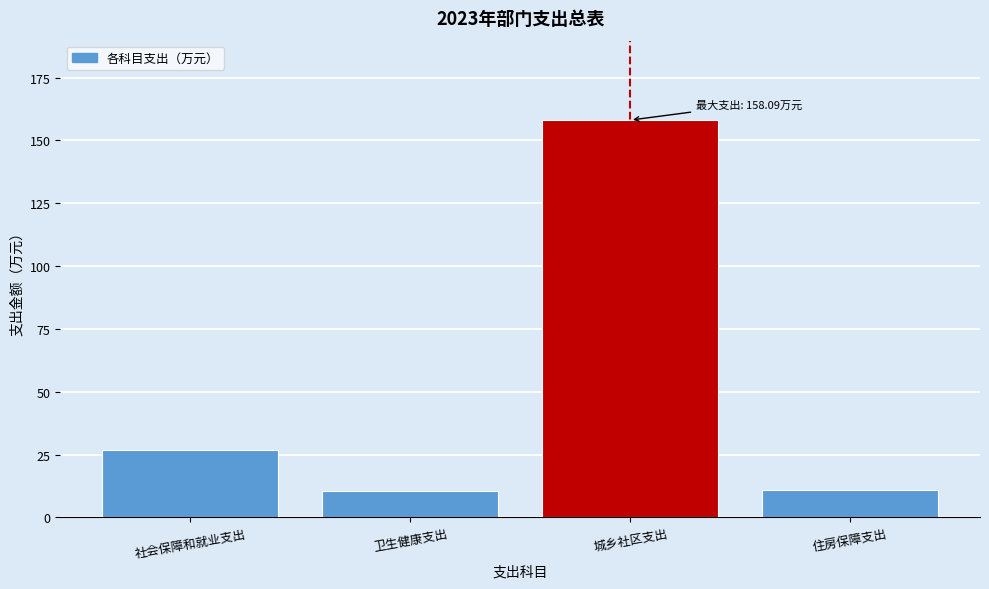

What is the maximum value shown in the chart?

158.1